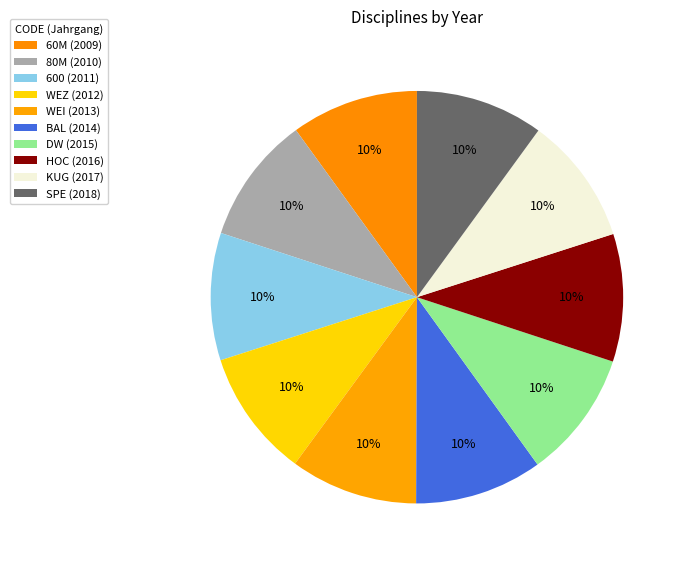

What percentage is the 80M slice, to the nearest percent?

10%